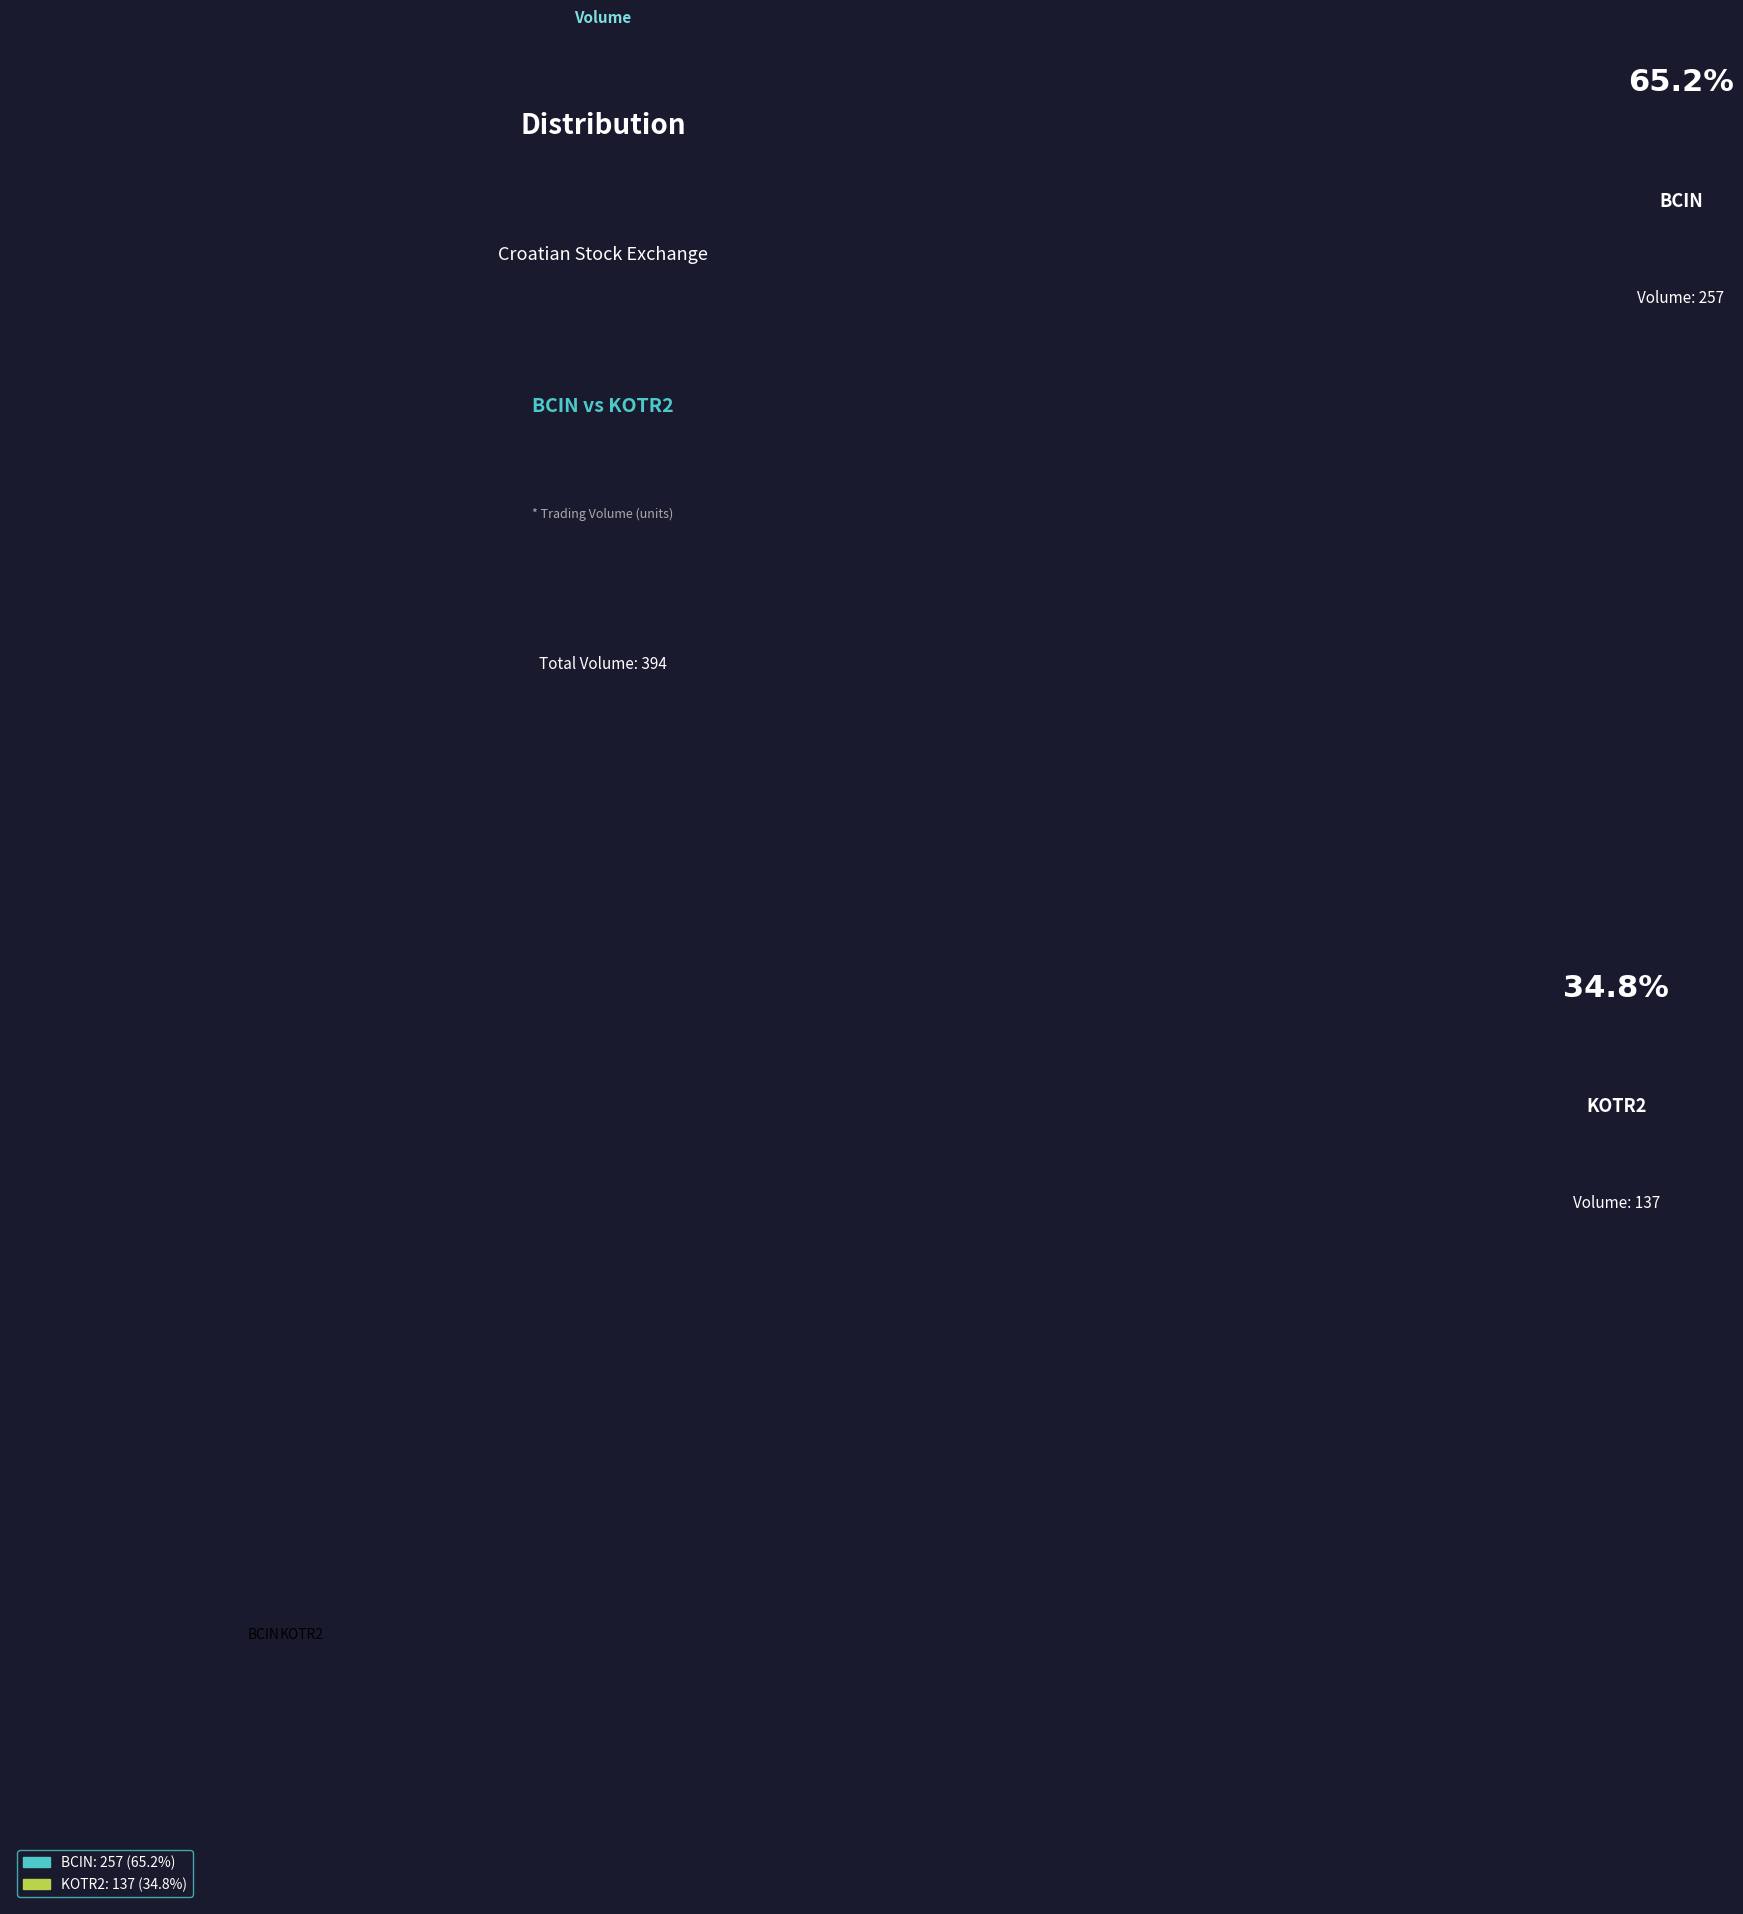

What is the ratio of the value at KOTR2 to the value at BCIN?

0.5